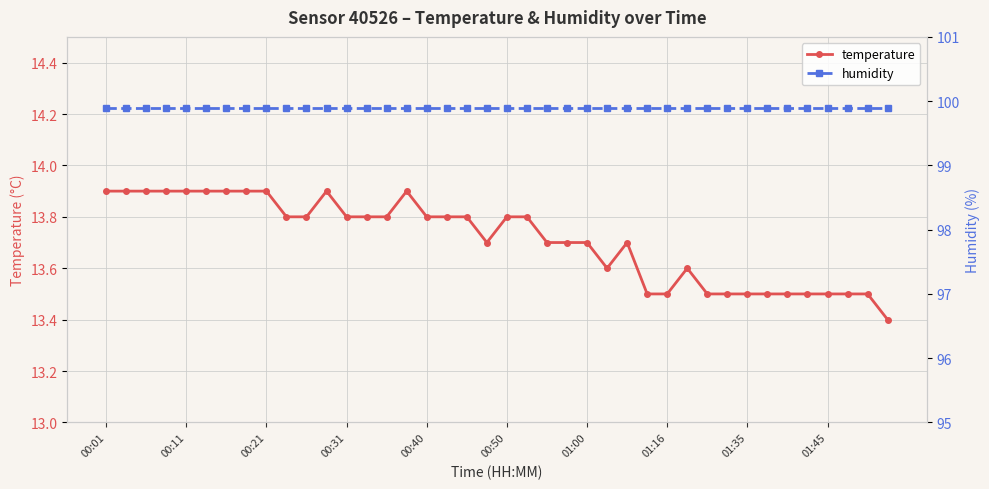

What is the value of the temperature point at the 31st from the left?

13.5